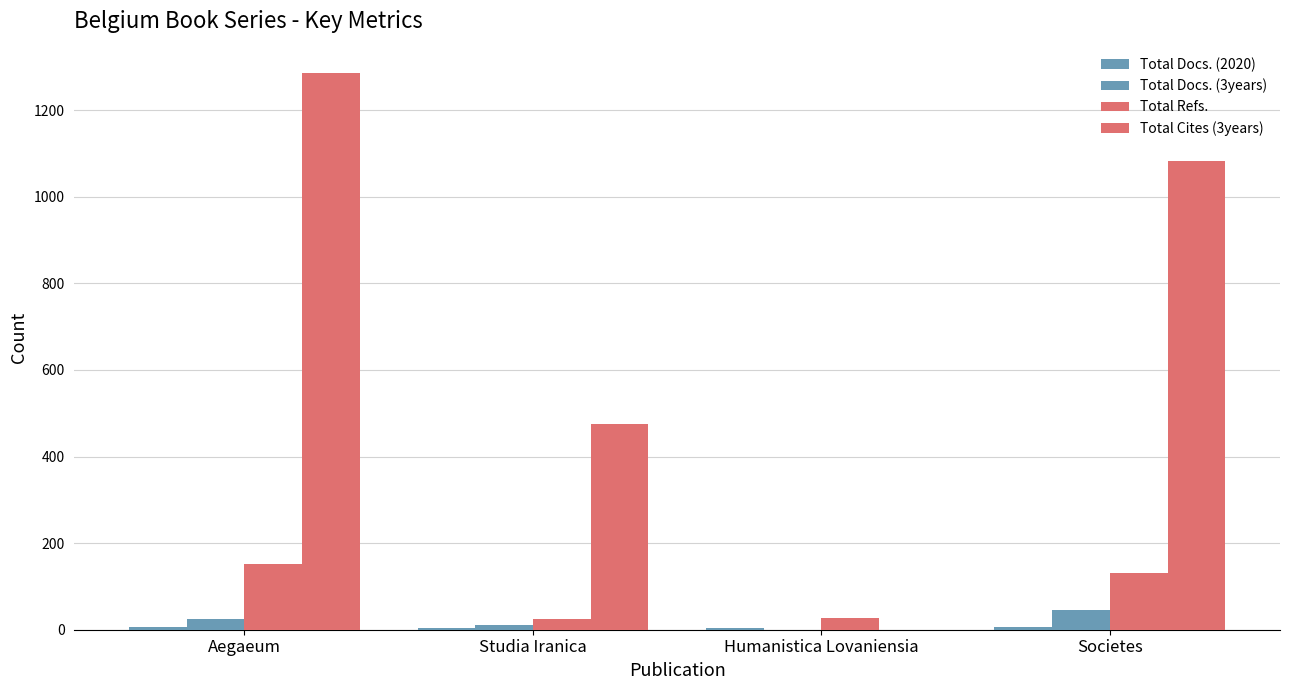

Which series has the largest range (max minus min)?

Total Cites (3years)